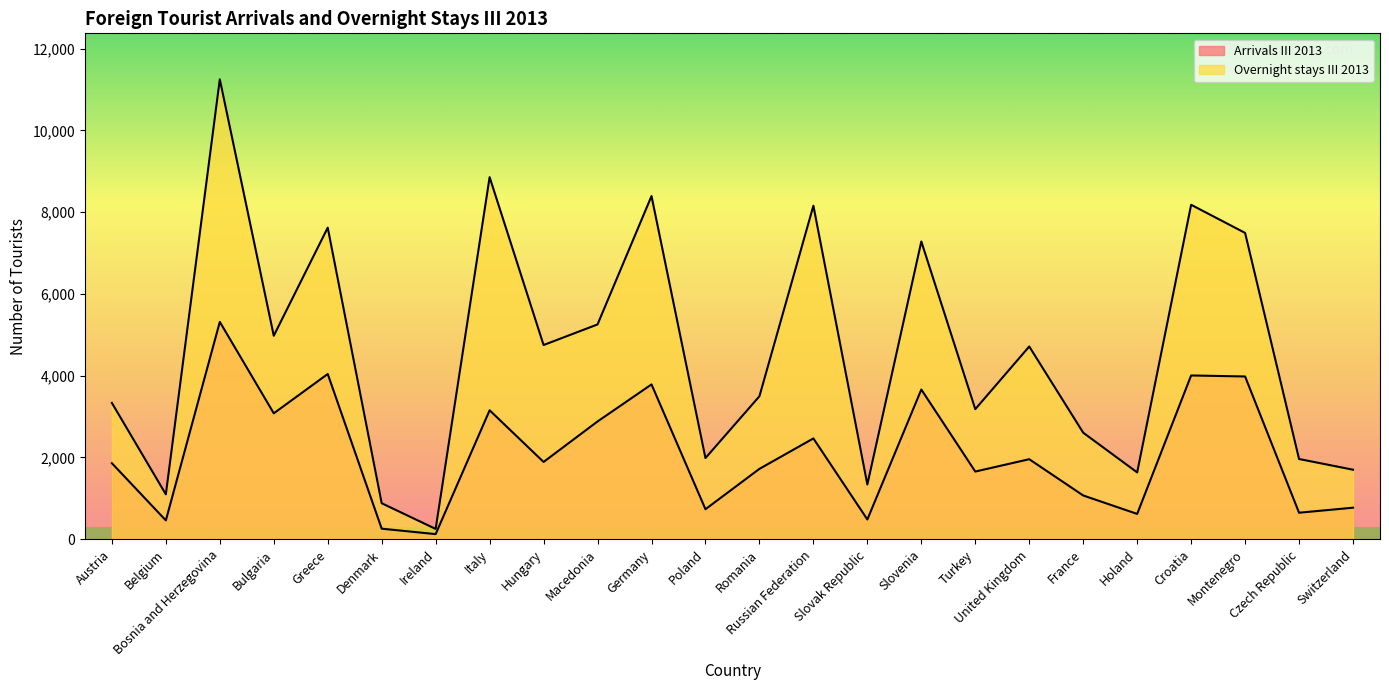

How many data points in Arrivals III 2013 are less than 1891?

12